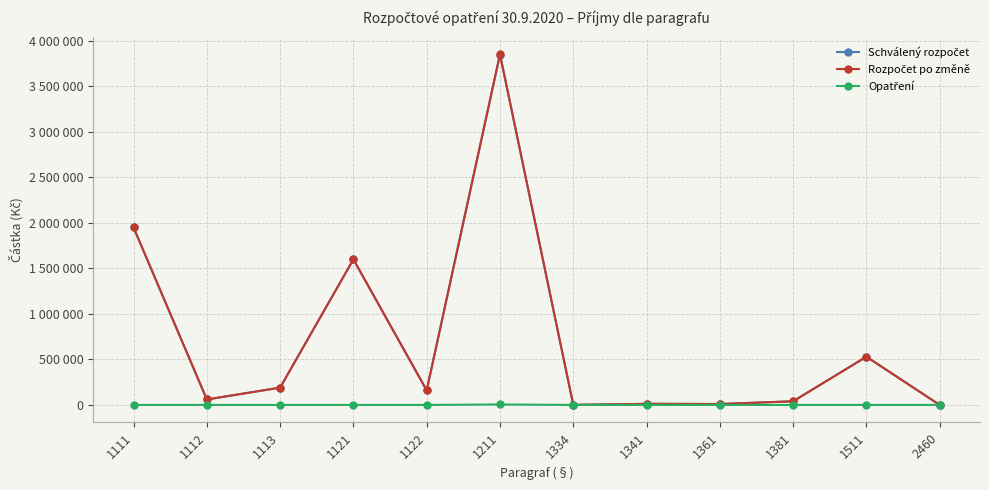

At which label is Rozpočet po změně closest to 1927500?

1111